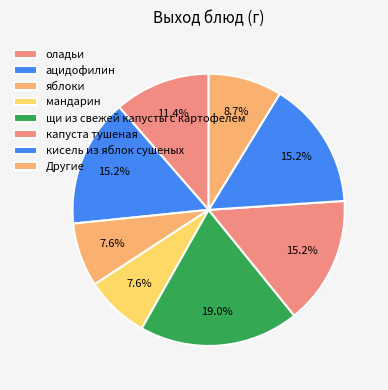

Is it true that оладьи is 11% of the pie?

True